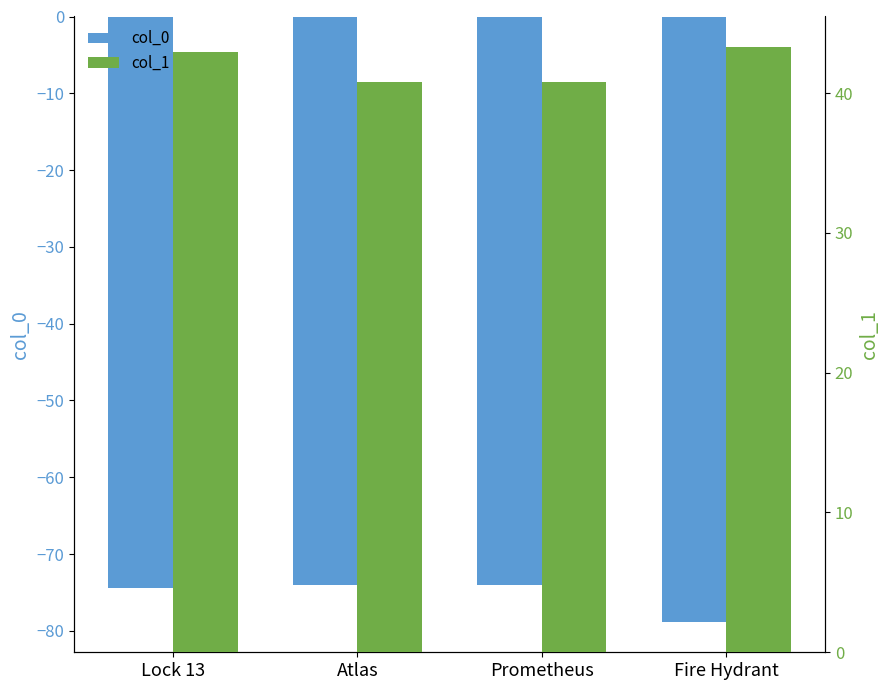

What are all the series names shown in the legend?

col_0, col_1